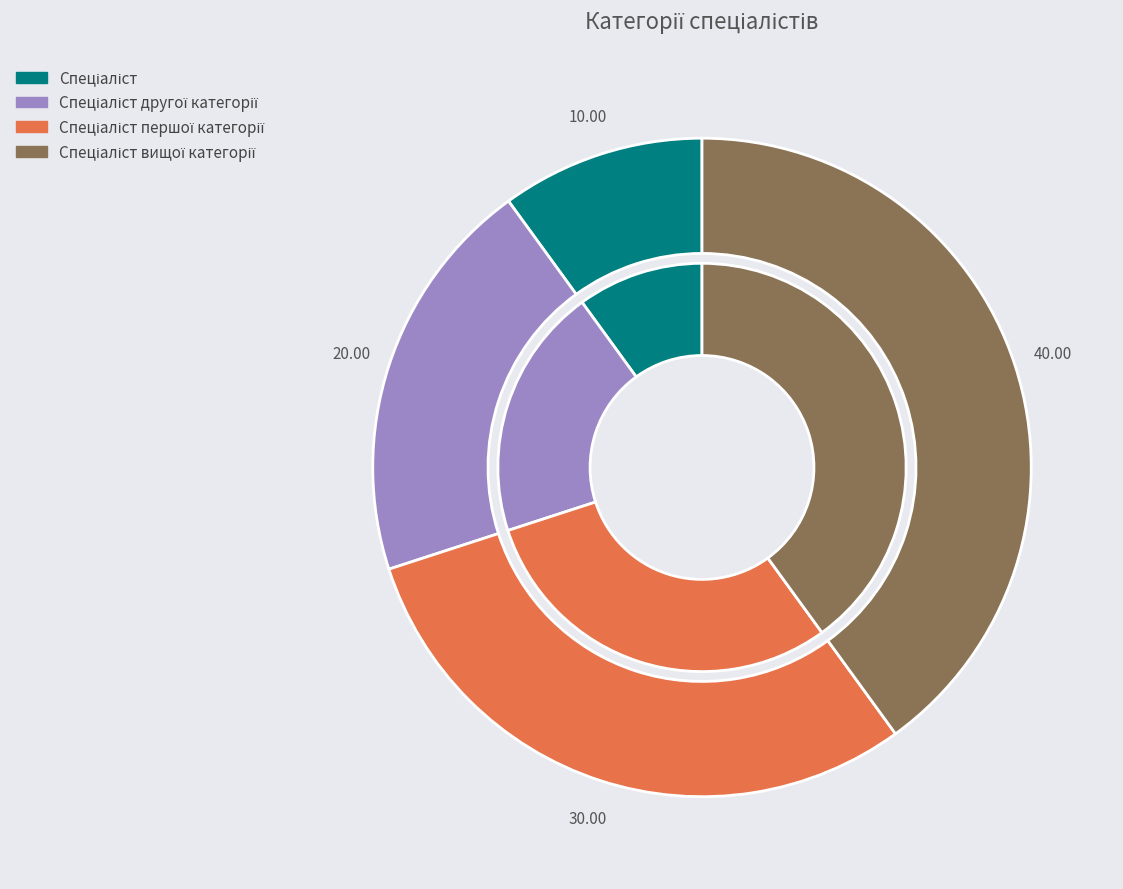

What is the smallest slice in the pie chart?

Спеціаліст